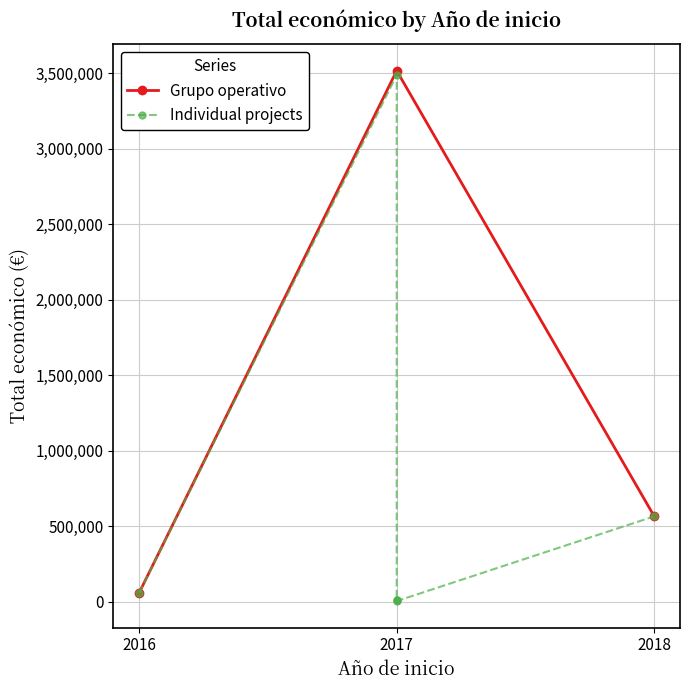

What is the maximum value for Grupo operativo?

3515696